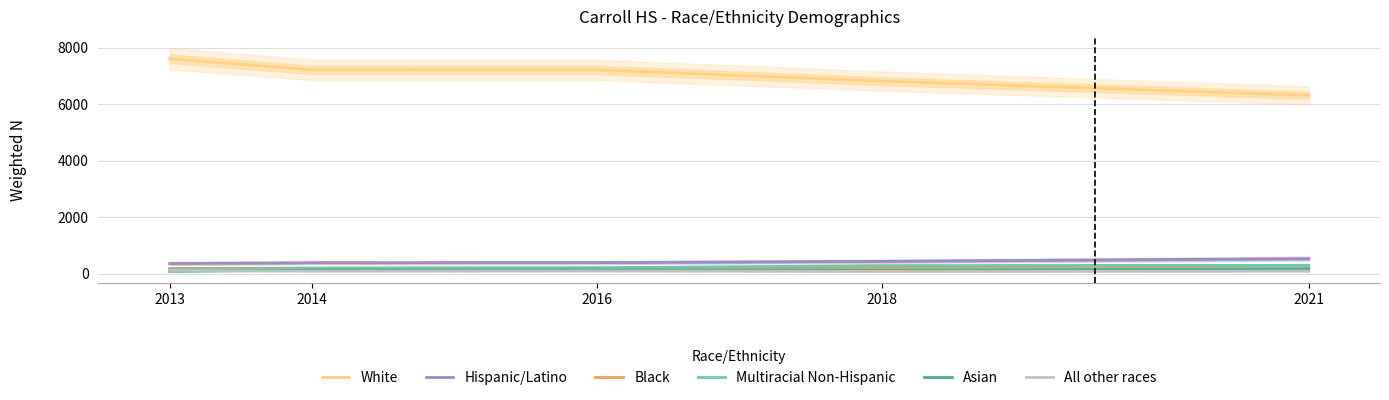

What is the total value across all series at 2021?

7686